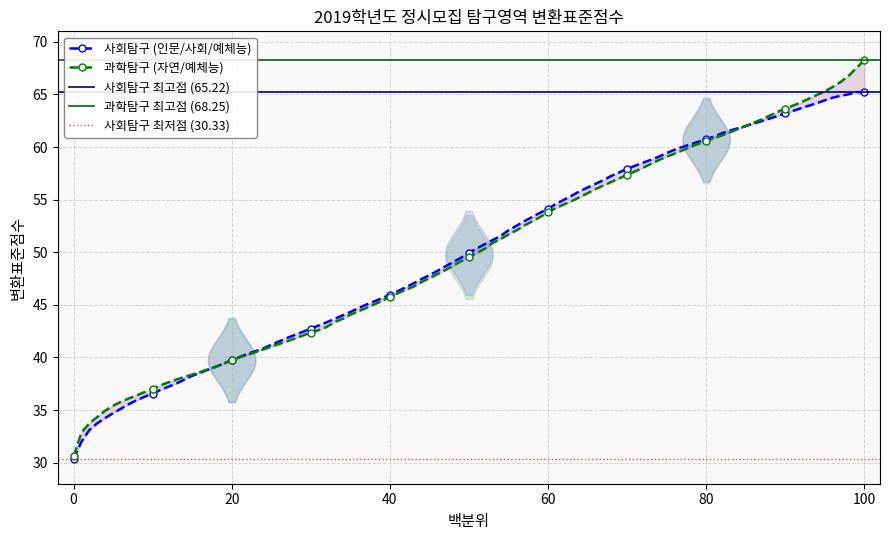

What is the value of the 사회탐구 mid point at the 11th from the left?

65.2